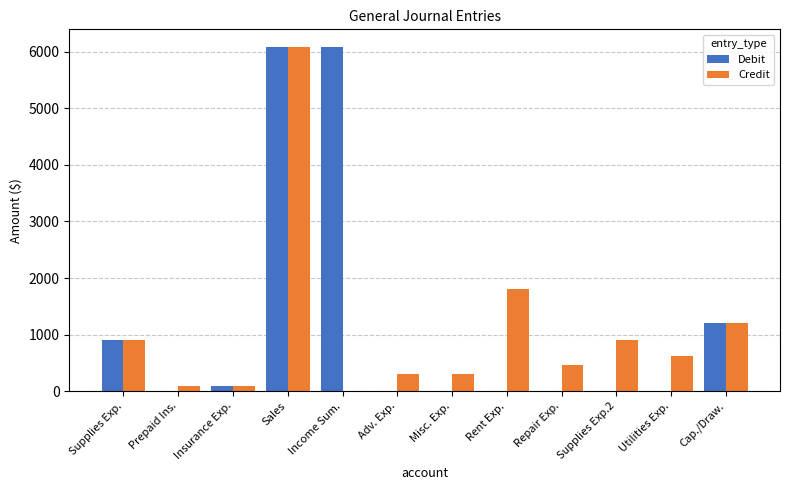

Is it true that Debit equals 0 at Prepaid Ins.?

True